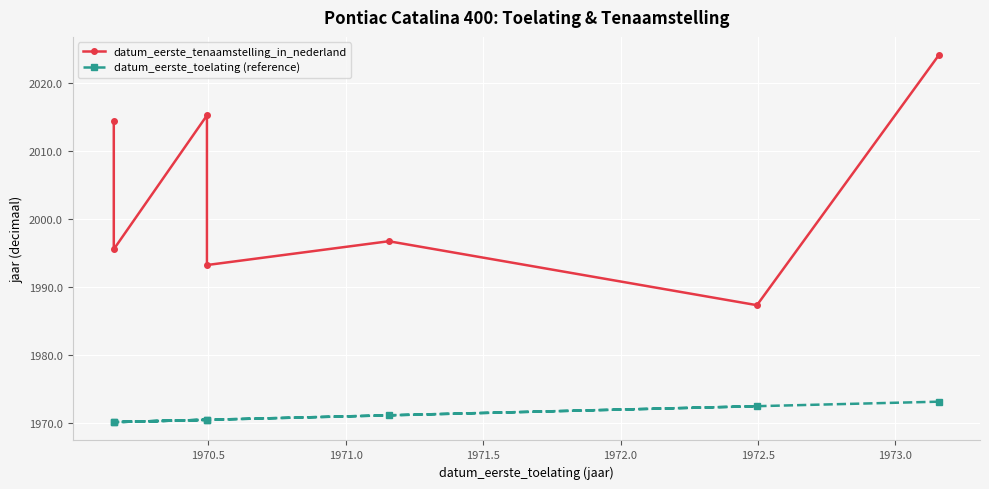

What is the difference between the maximum and second lowest values in the datum_eerste_tenaamstelling_in_nederland series?

30.8